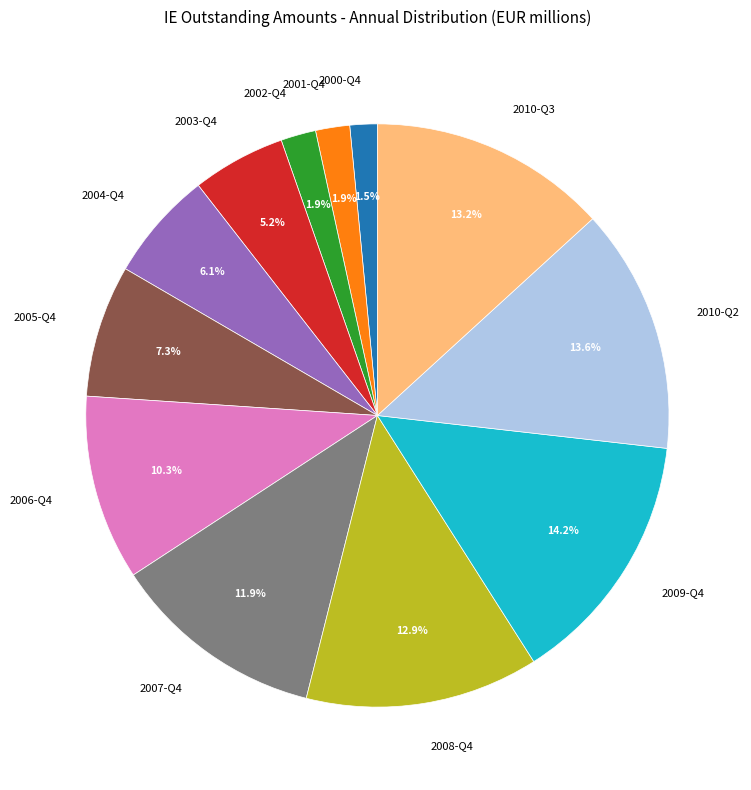

Combined, what portion of the pie is 2007-Q4 and 2005-Q4?

19.2%